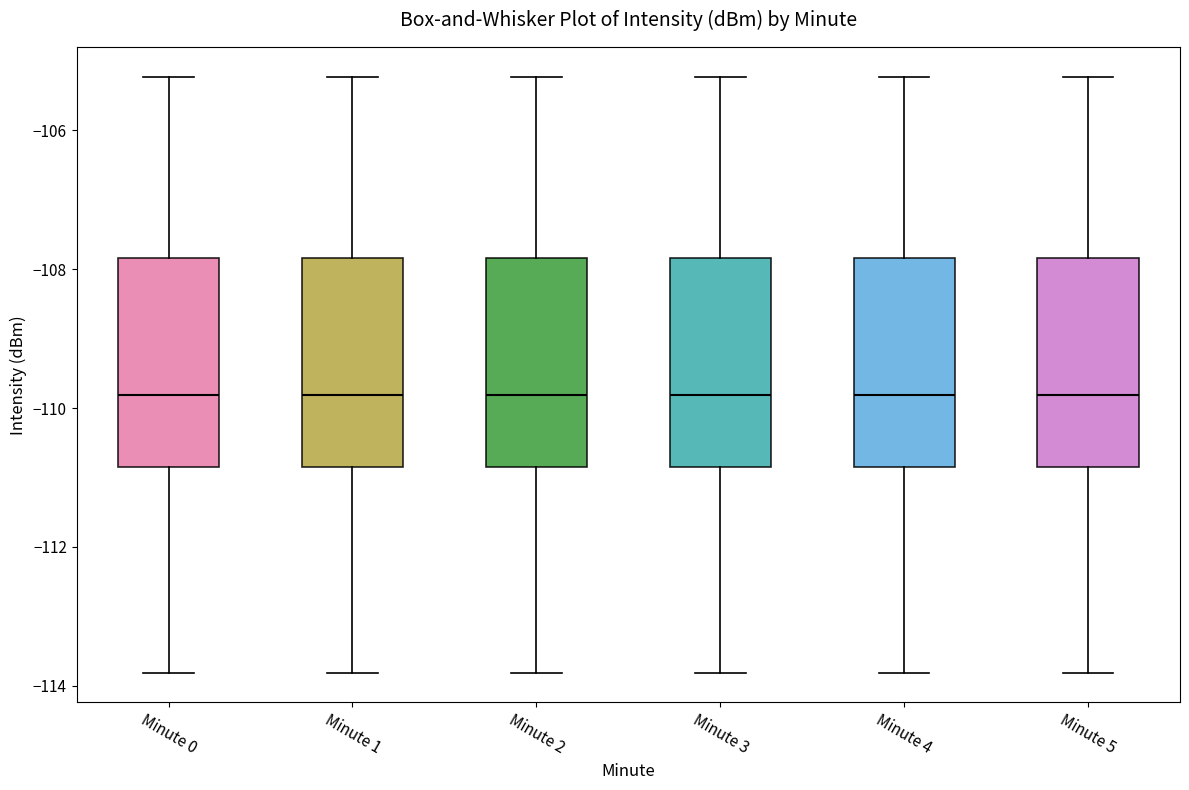

Reading left to right, read every box against the y-axis: the position of its median line, the range the box covers, and the ends of its whiskers. The values are not printed on the chart, so give them approximately, as read against the axis.

Minute 0: median -109.8, box -110.8 to -107.8, whiskers -113.8 to -105.2
Minute 1: median -109.8, box -110.8 to -107.8, whiskers -113.8 to -105.2
Minute 2: median -109.8, box -110.8 to -107.8, whiskers -113.8 to -105.2
Minute 3: median -109.8, box -110.8 to -107.8, whiskers -113.8 to -105.2
Minute 4: median -109.8, box -110.8 to -107.8, whiskers -113.8 to -105.2
Minute 5: median -109.8, box -110.8 to -107.8, whiskers -113.8 to -105.2